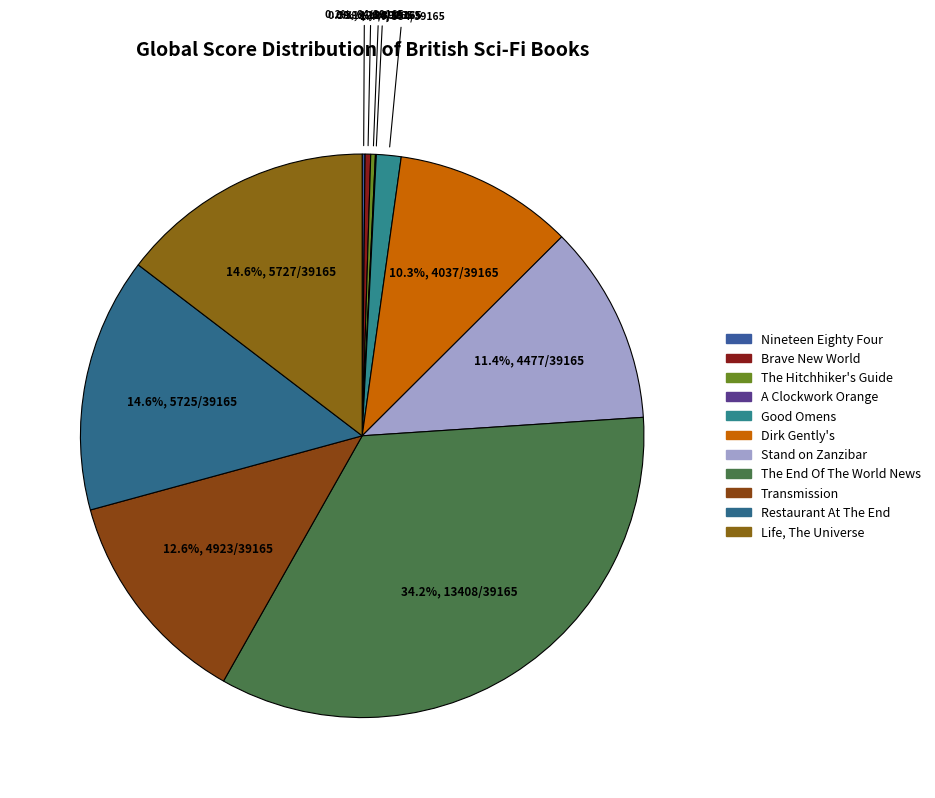

Is it true that Life, The Universe is 29% of the pie?

False